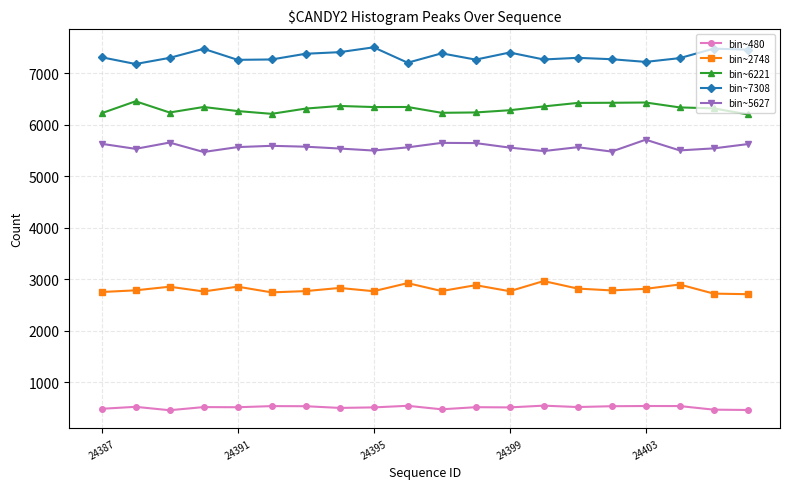

List the series in order of their peak value, highest first.

bin~7308, bin~6221, bin~5627, bin~2748, bin~480